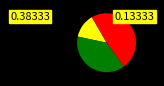

Is there any slice that represents more than half of the pie?

No